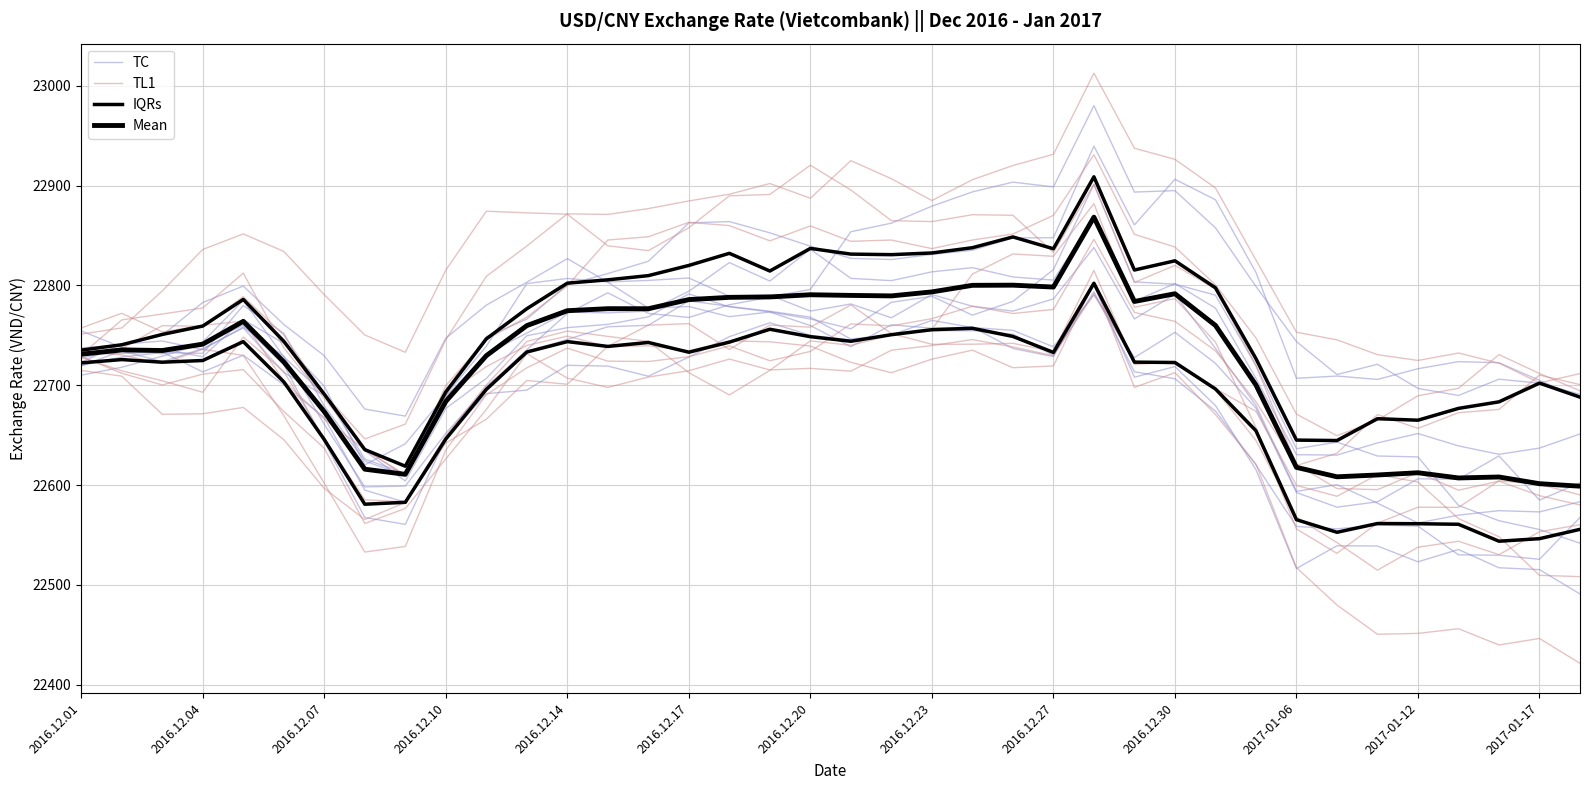

The TC series shows 22782.9 at 2016.12.04. True or false?

True